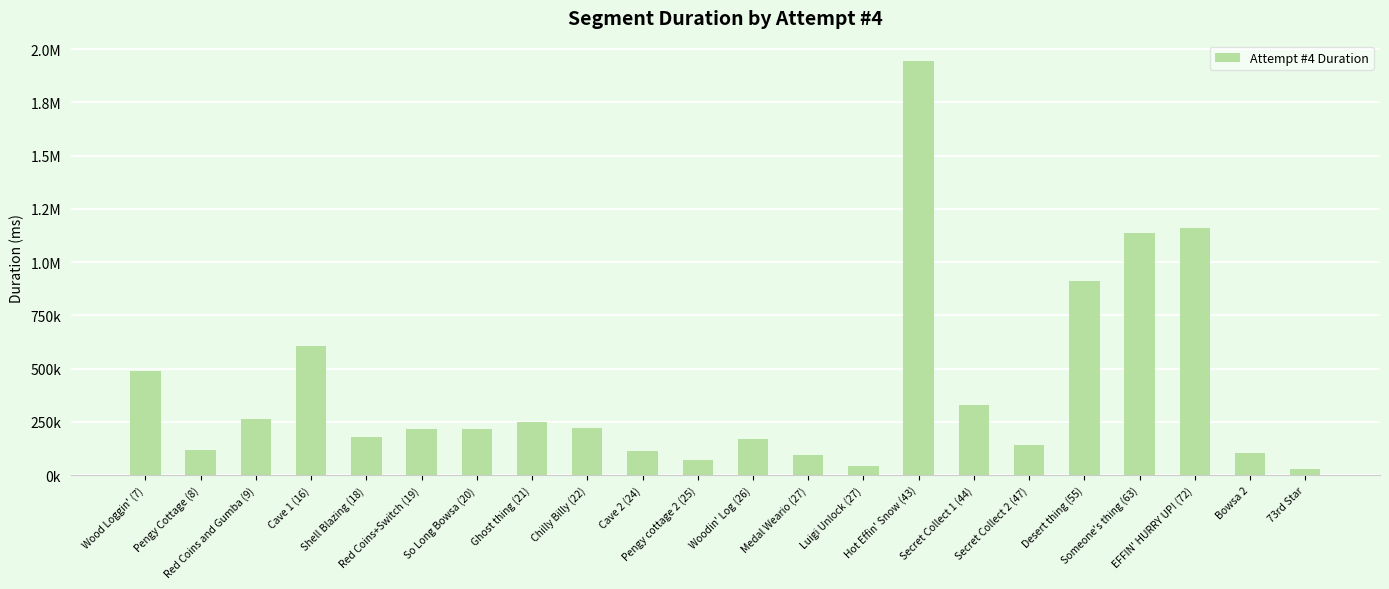

Does the chart contain any negative values?

No